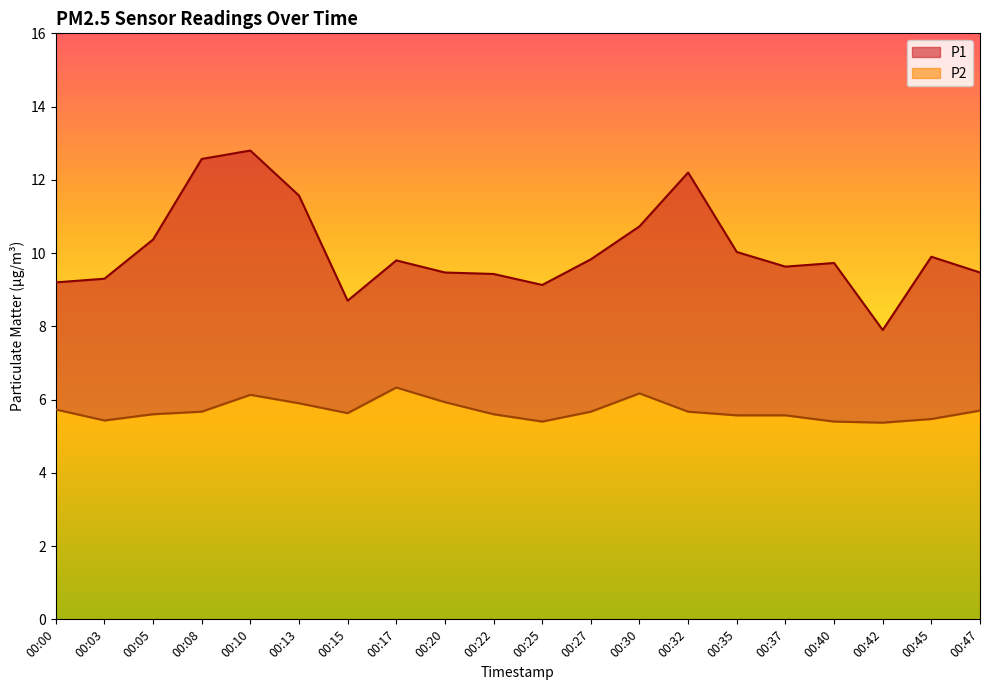

The value of P2 at 00:27 is 8.1. True or false?

False